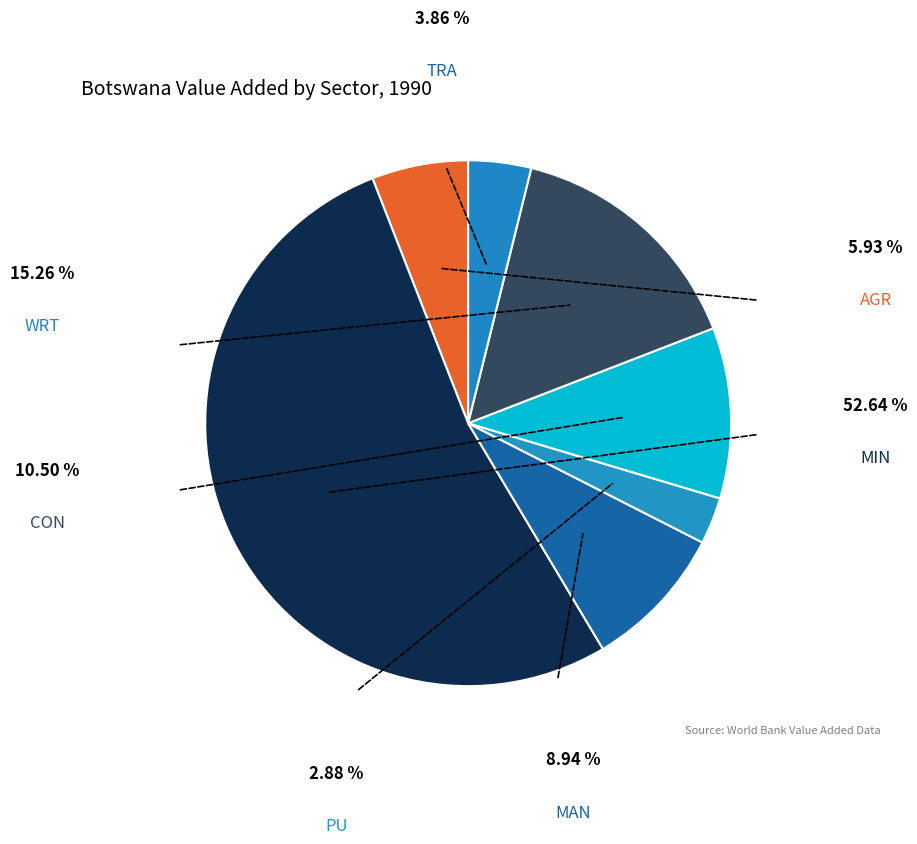

Which has a higher value, WRT or MIN?

MIN